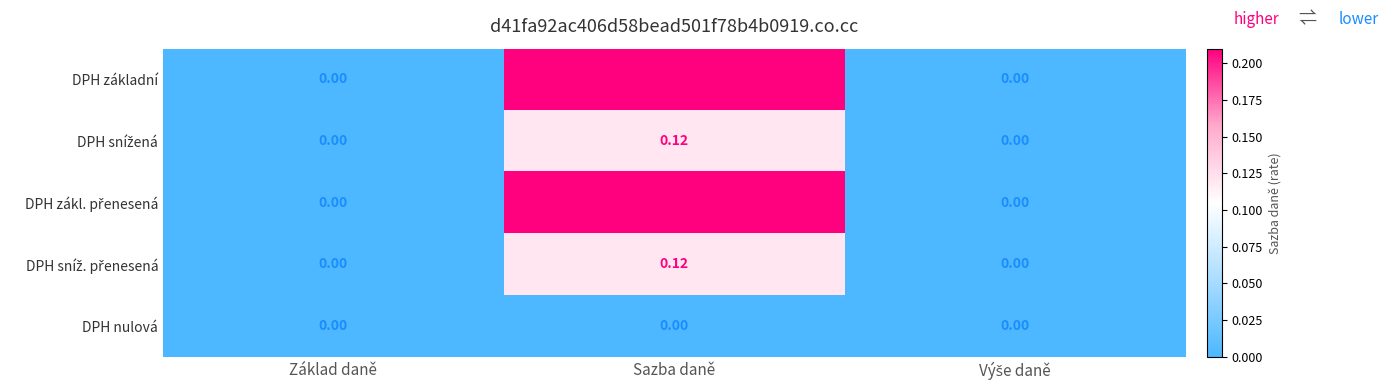

Which label corresponds to the largest value in the chart?

Sazba daně